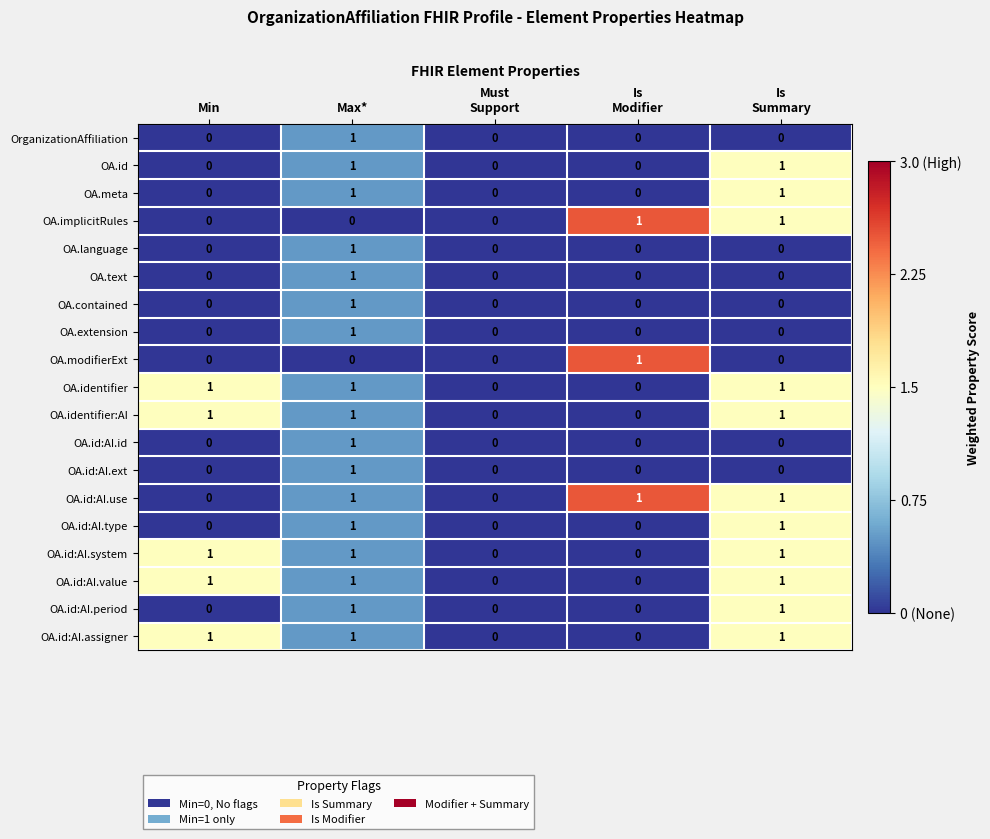

Is it true that OA.id:AI.type equals 0 at Max*?

False